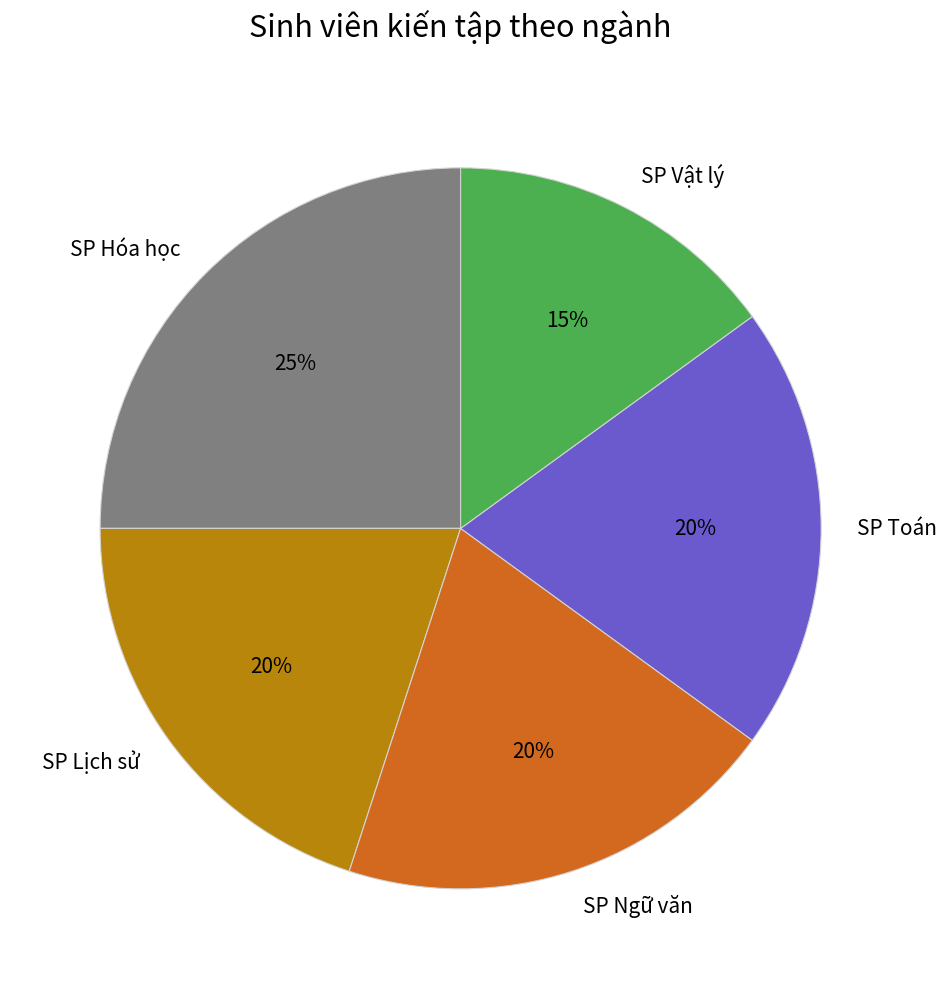

Which has a higher value, SP Lịch sử or SP Vật lý?

SP Lịch sử